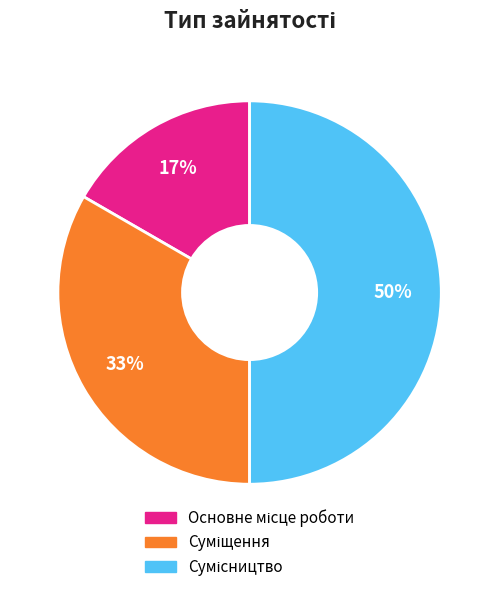

To the nearest percent, what is the average slice percentage?

33%